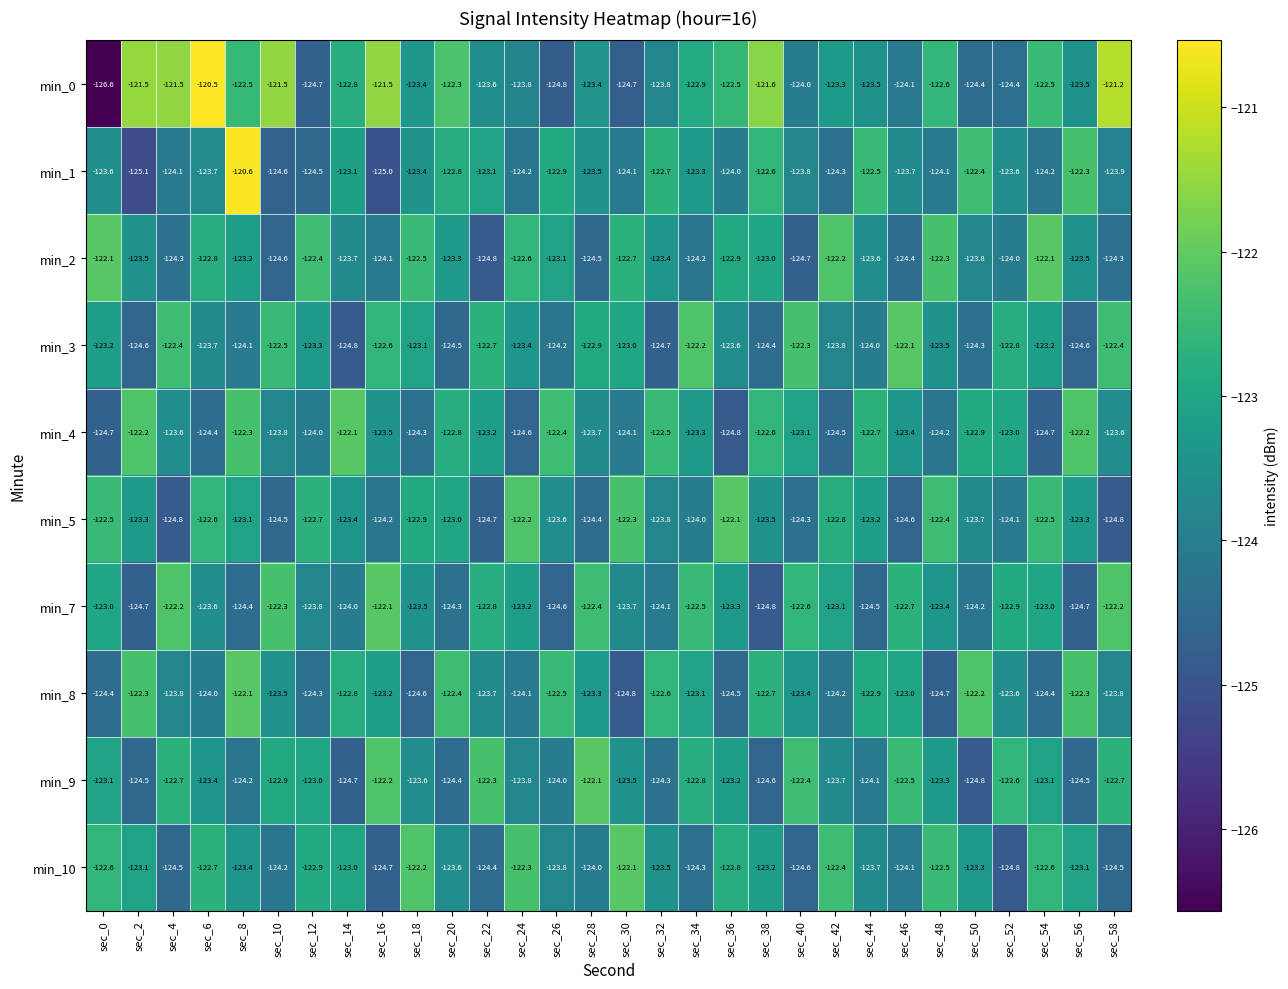

What is the sum of all min_0 values?

-3693.4